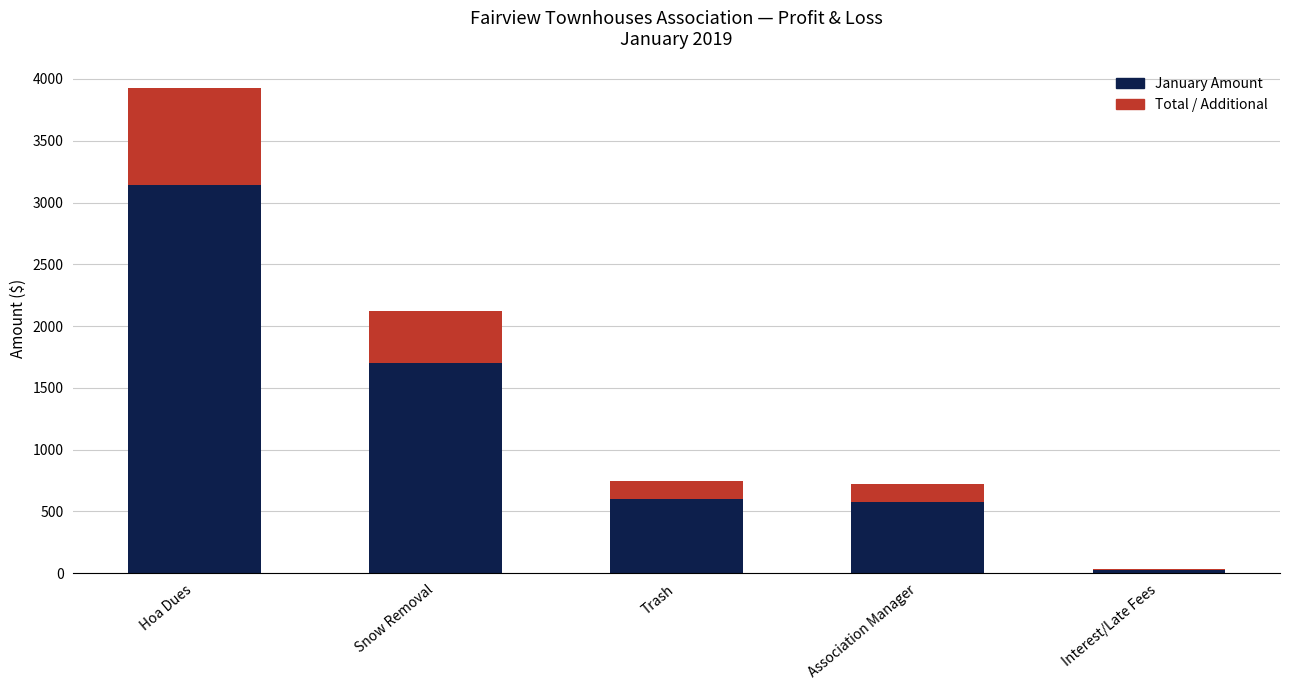

At which category is the sum across all series the highest?

Hoa Dues